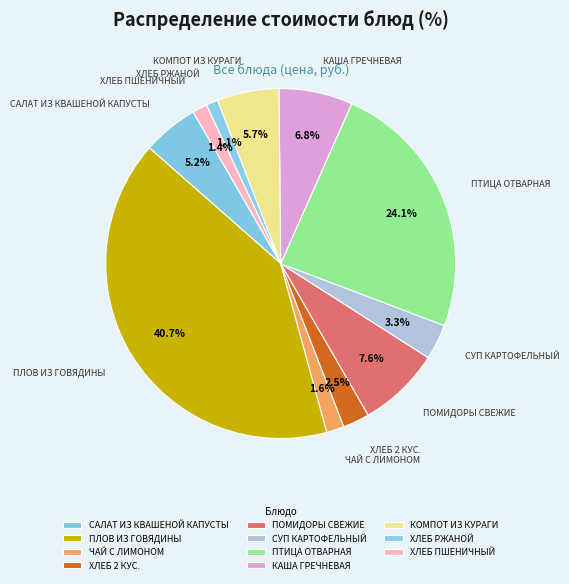

To the nearest percent, what is the combined percentage of ПТИЦА ОТВАРНАЯ and ХЛЕБ 2 КУС.?

27%